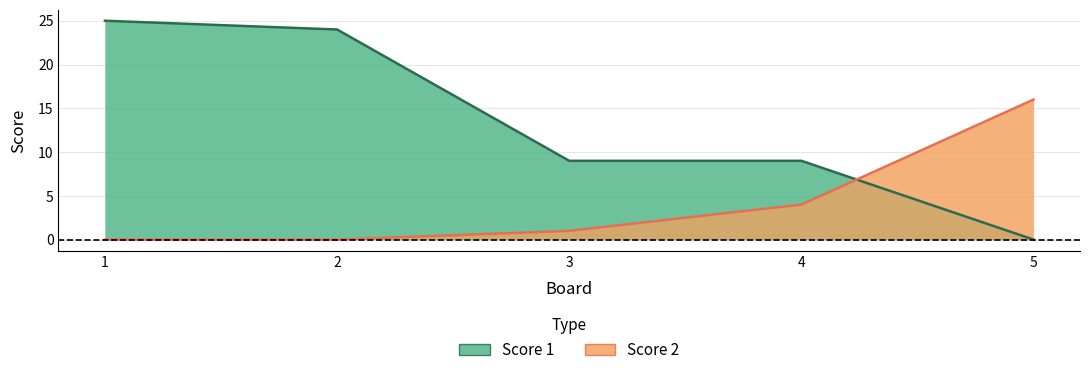

True or false: Score 1 and Score 2 intersect in this chart.

True